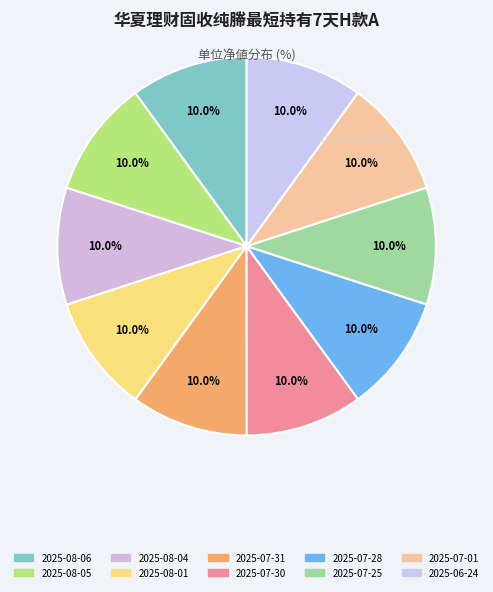

How many segments does this pie chart have?

10